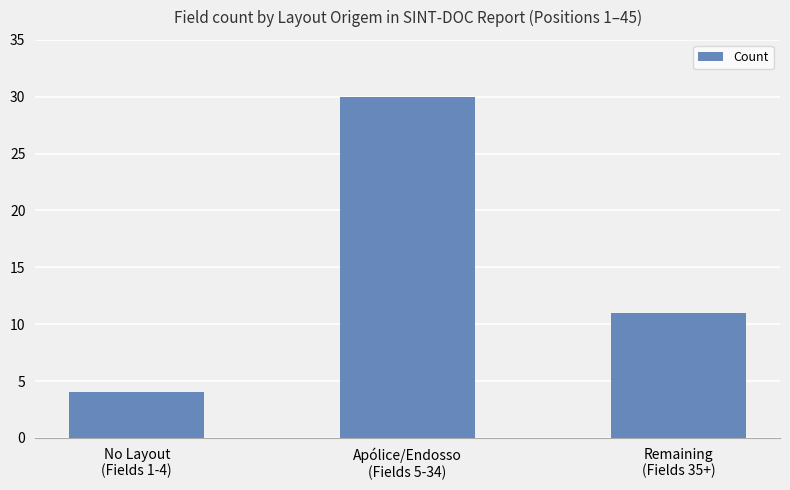

At which category does the chart reach its minimum across all series?

No Layout
(Fields 1-4)